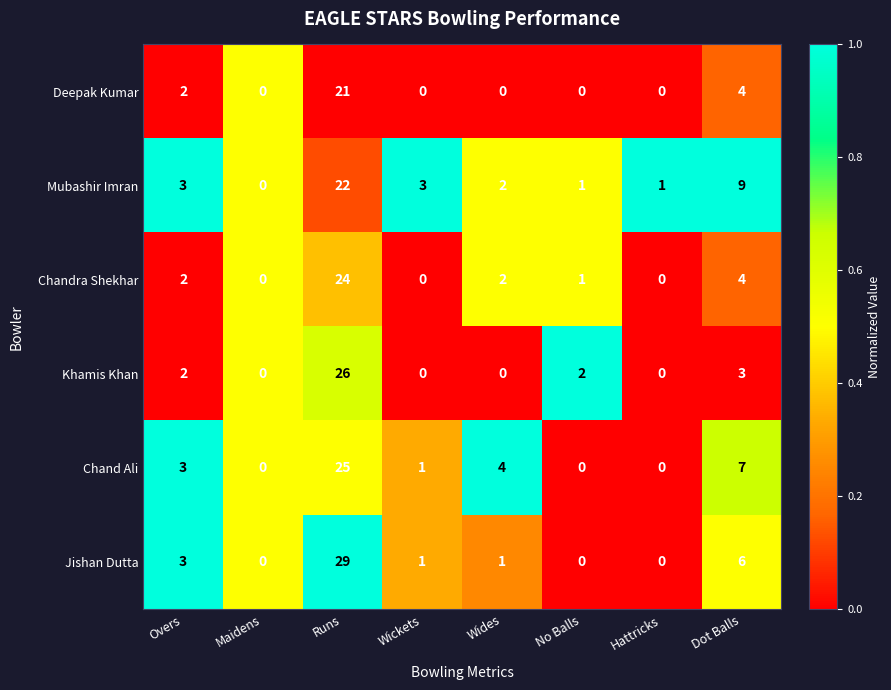

Rank the series by their maximum value, from lowest to highest.

Deepak Kumar, Mubashir Imran, Chandra Shekhar, Chand Ali, Khamis Khan, Jishan Dutta